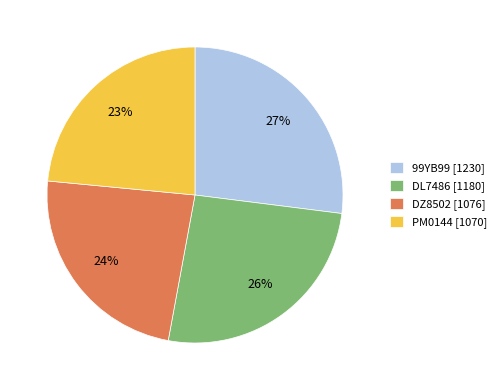

Is there a majority slice in this chart?

No